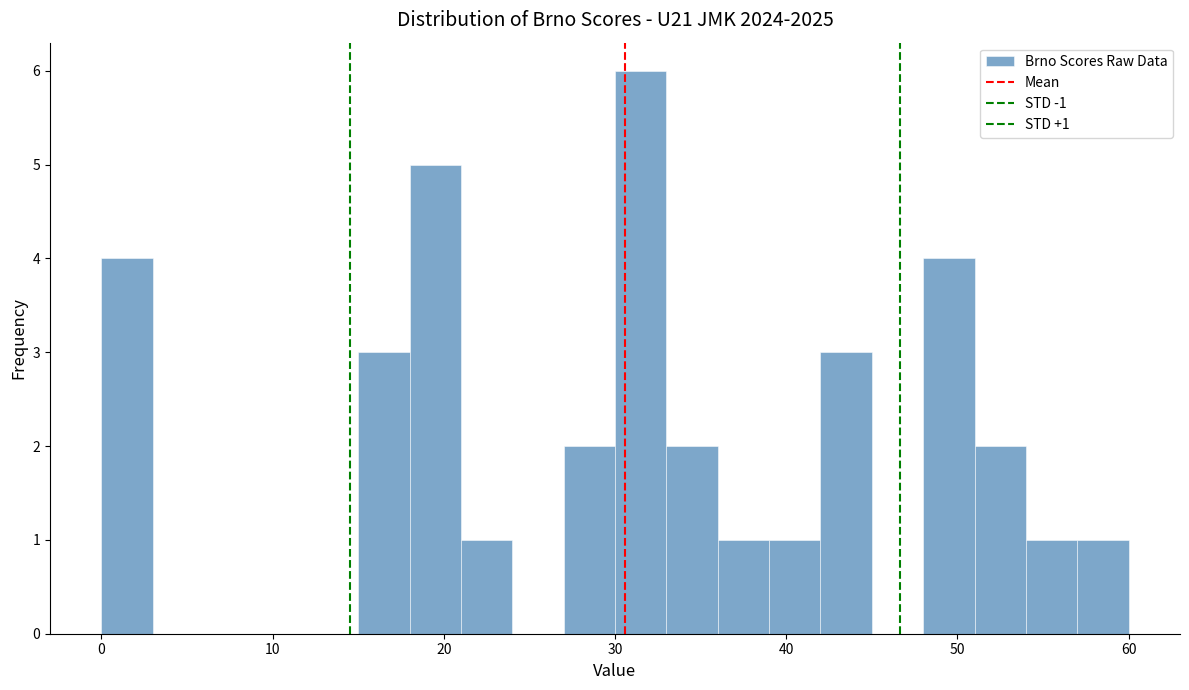

Around what value on the x-axis is the tallest bar? Give the approximate position of its centre, as read against the axis.

32